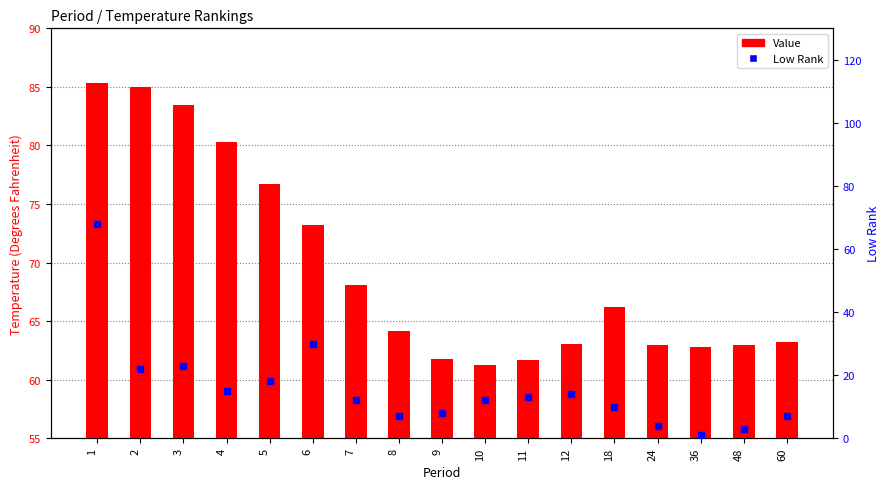

Which series has the widest spread of Y values?

Low Rank